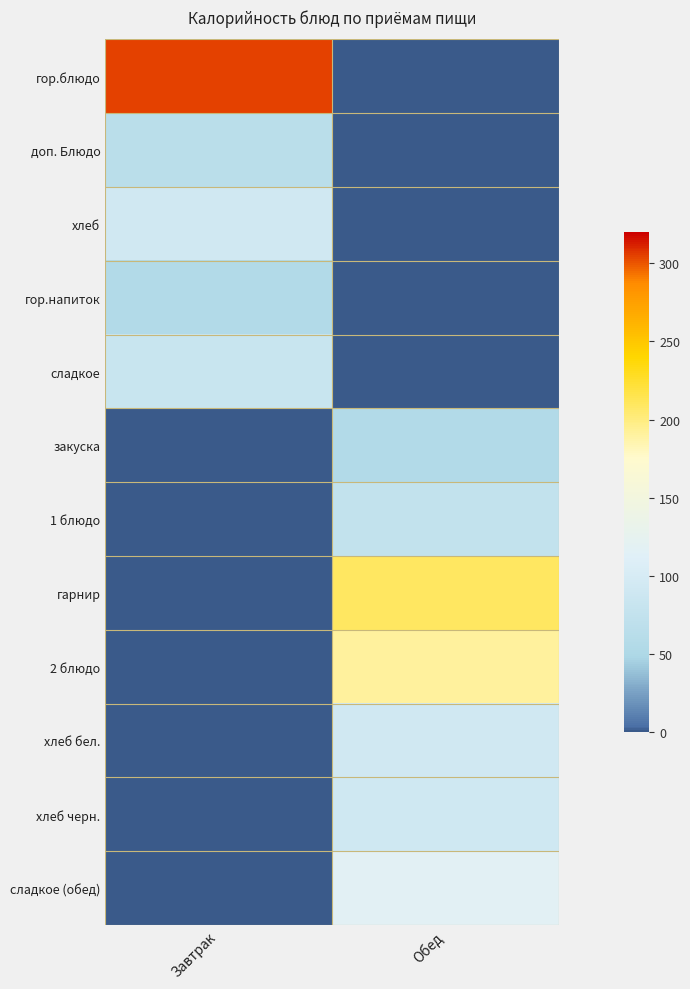

How many distinct data groups are displayed?

12